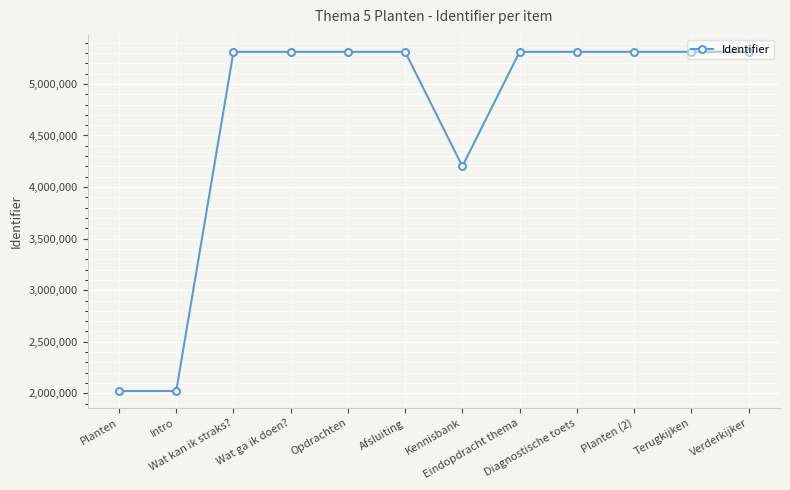

What is the change in value from Intro to Eindopdracht thema?

+3288051